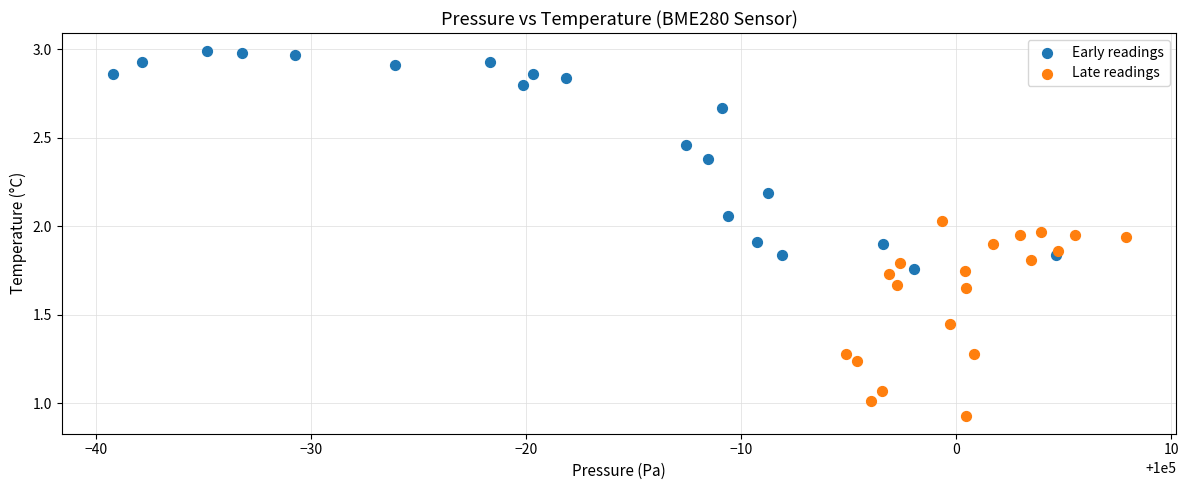

Which series has the widest spread of Y values?

Early readings